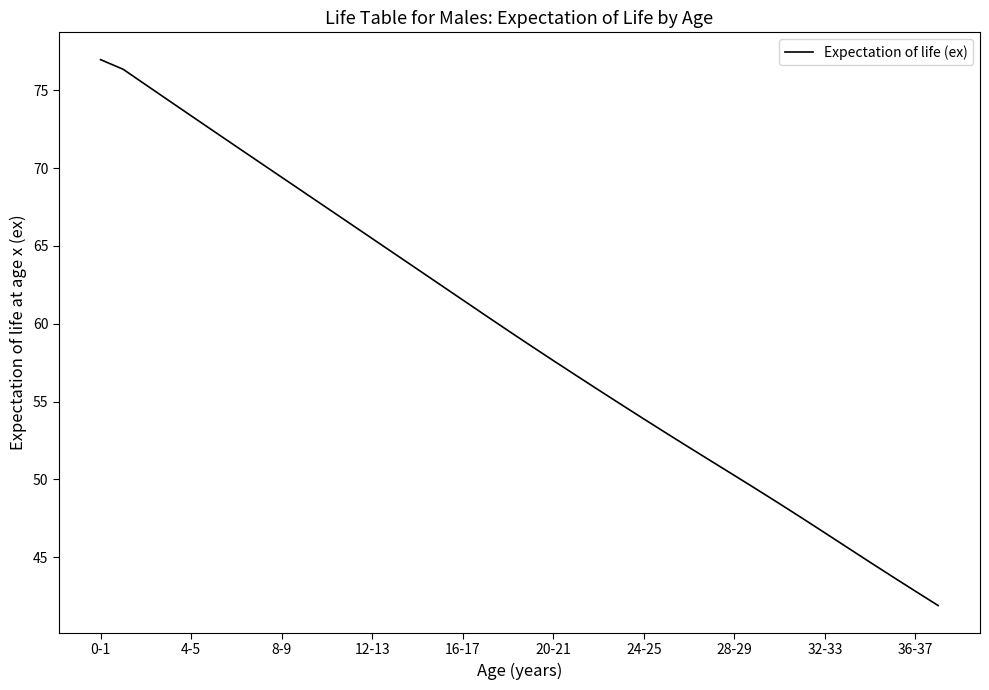

Does the chart have visible grid lines?

No